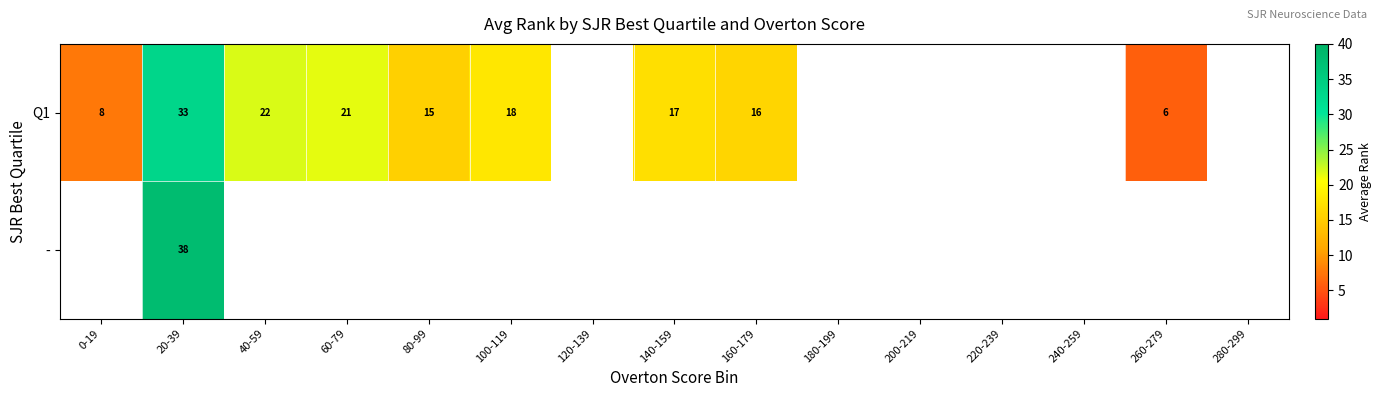

What is the difference between the maximum and minimum values in the Q1 series?

27.0